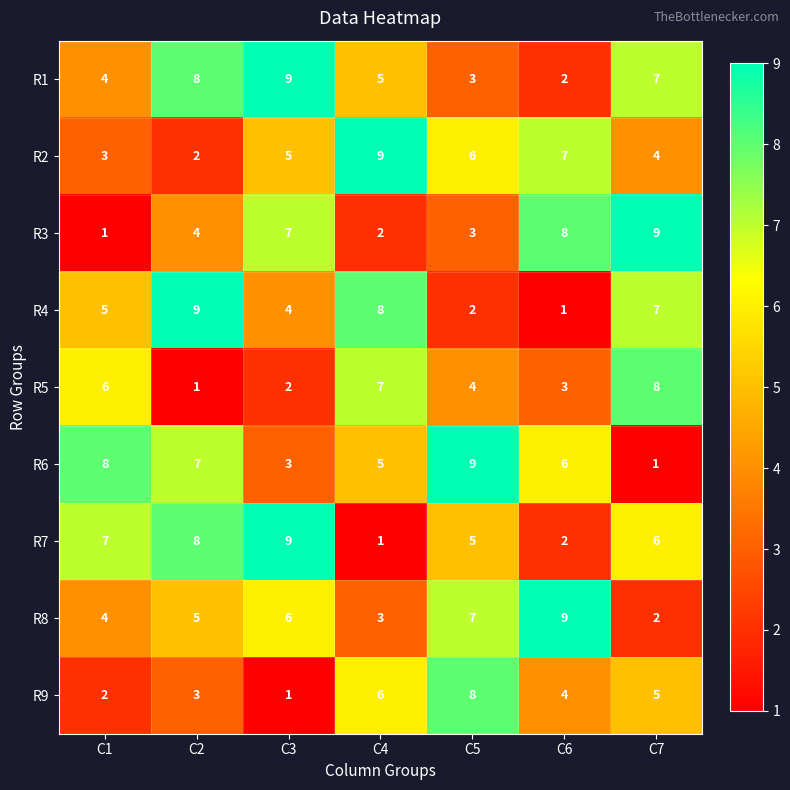

Is it true that R4 equals 8 at C4?

True